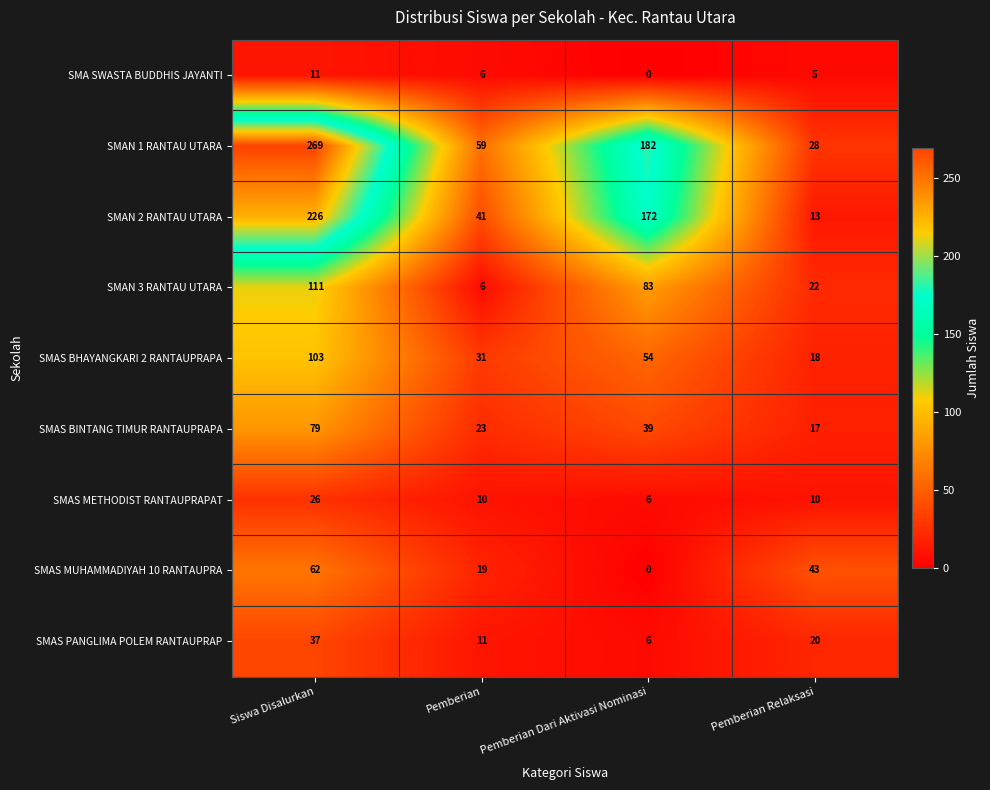

How many distinct data groups are displayed?

9